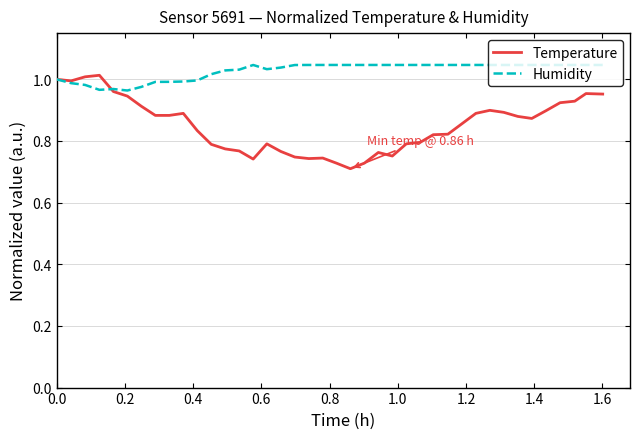

Which series has the largest total across all categories?

Humidity